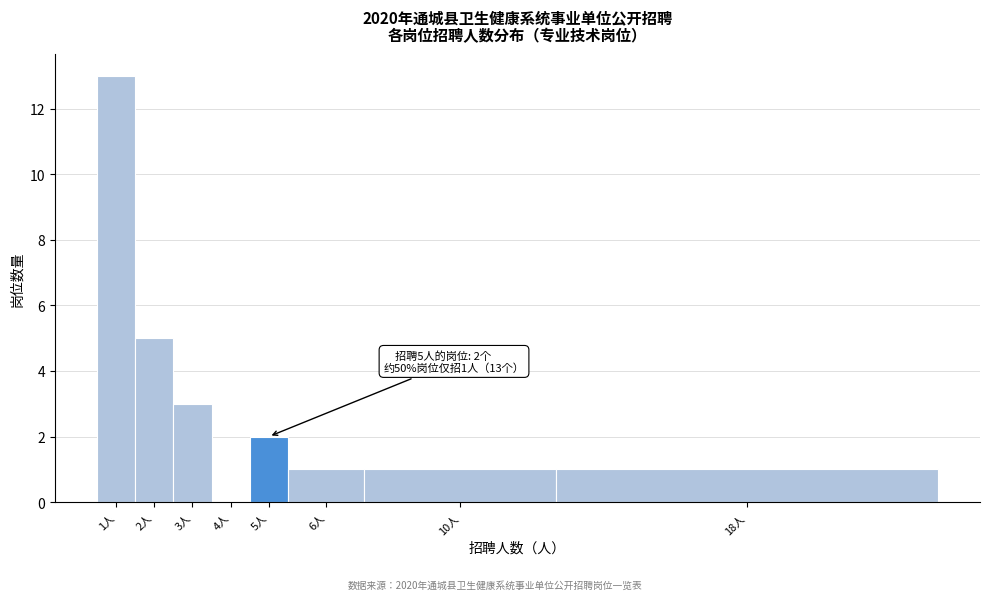

Reading right to left, extract all data points from this chart.

18人=1	10人=1	6人=1	5人=2	4人=0	3人=3	2人=5	1人=13